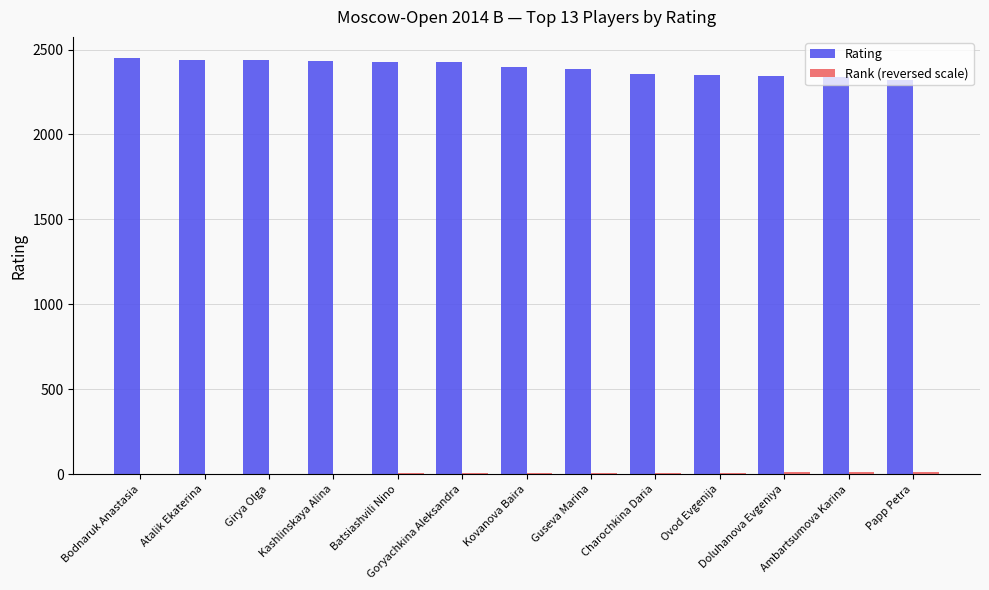

What is the highest value of the Rating series?

2452